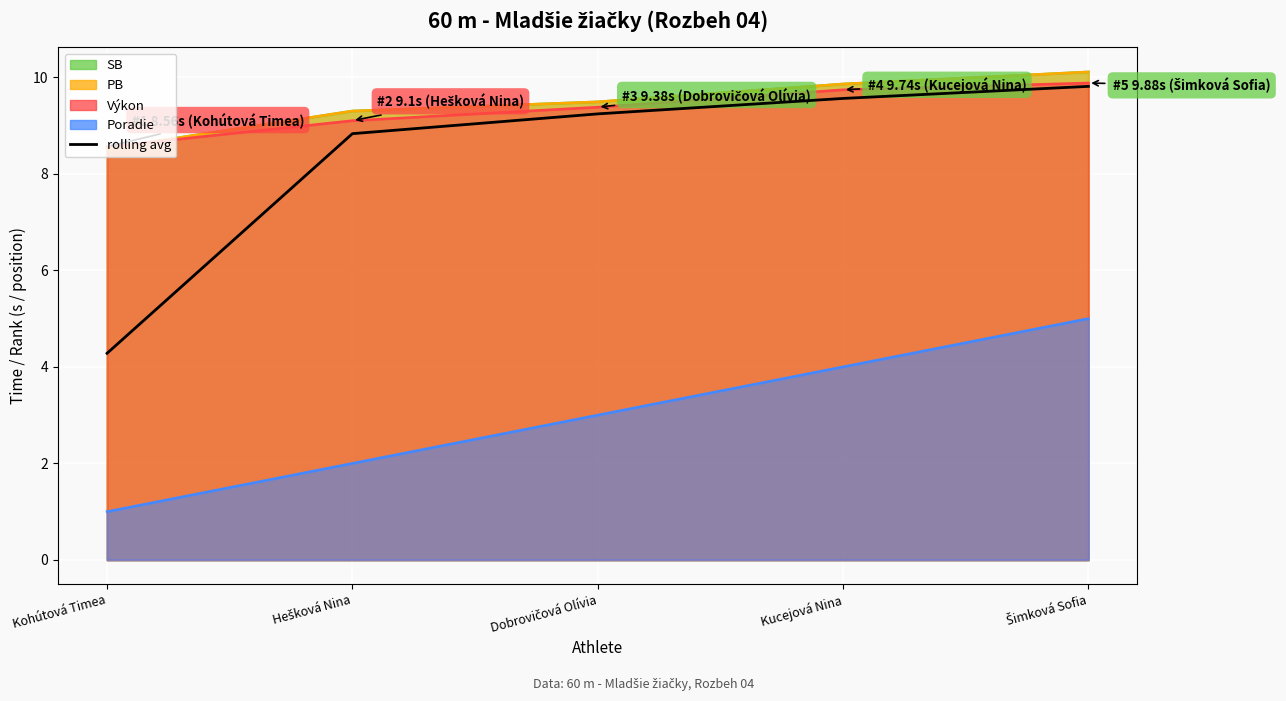

What is the label of the 2nd point from the right?

Kucejová Nina